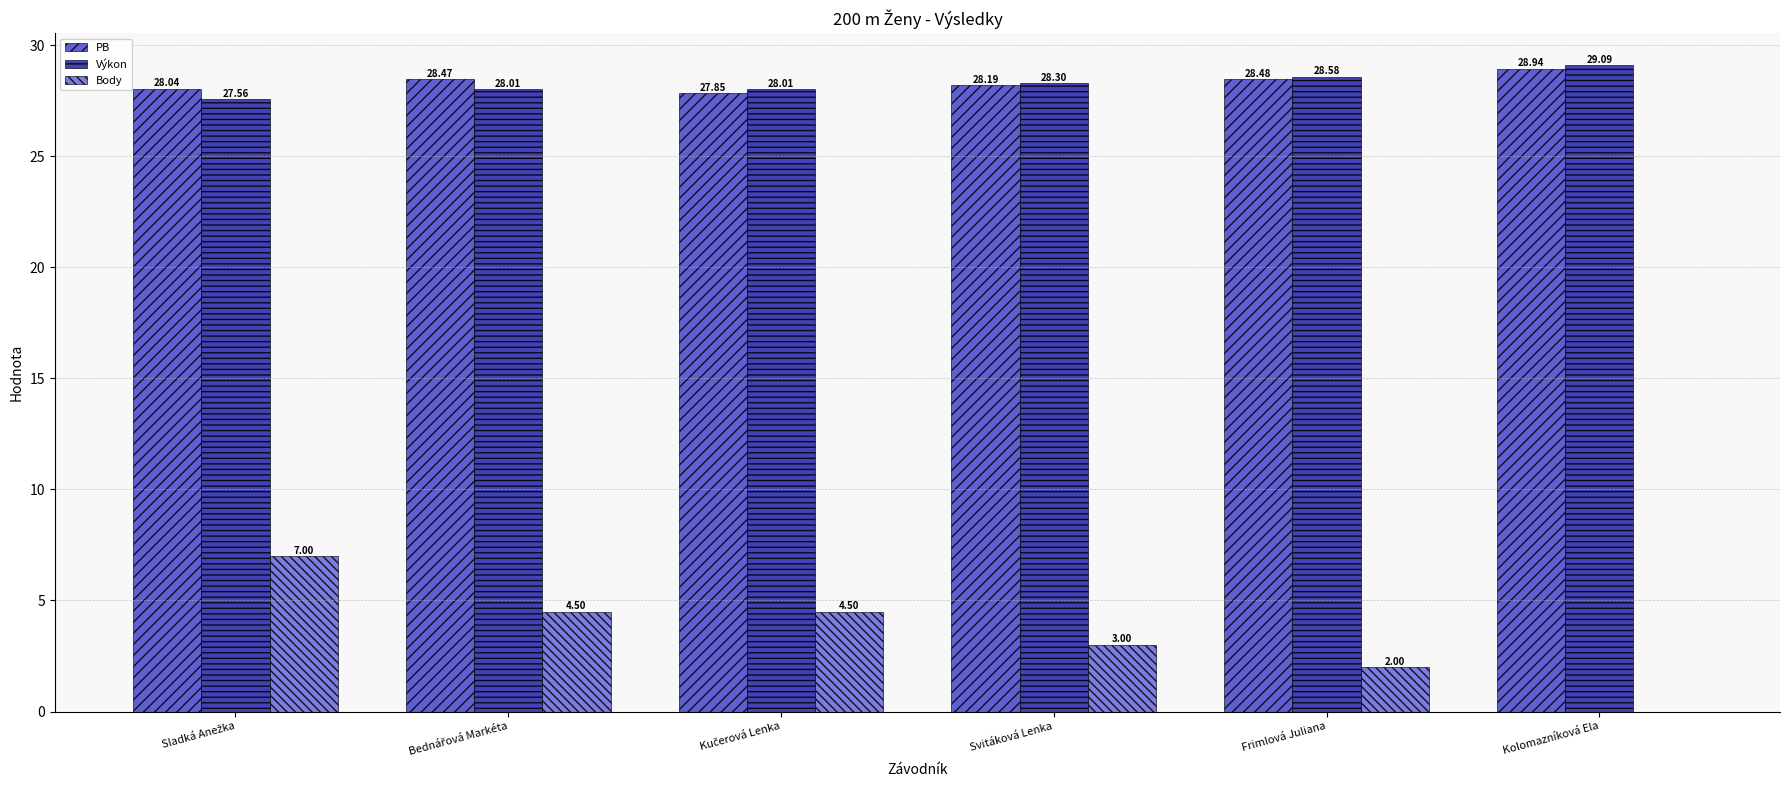

Does the chart contain stacked bars?

No